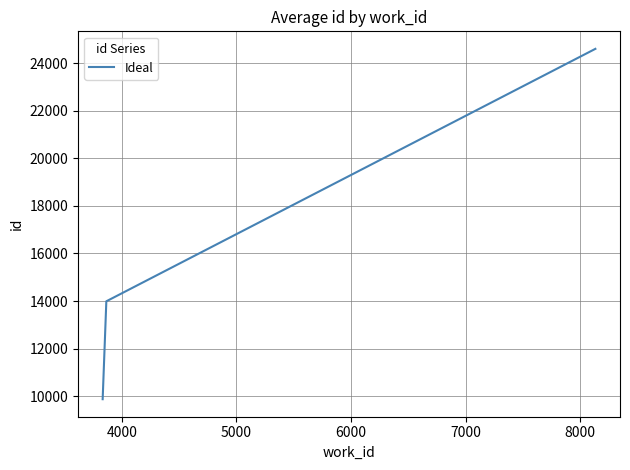

What is the maximum value shown in the chart?

24614.8